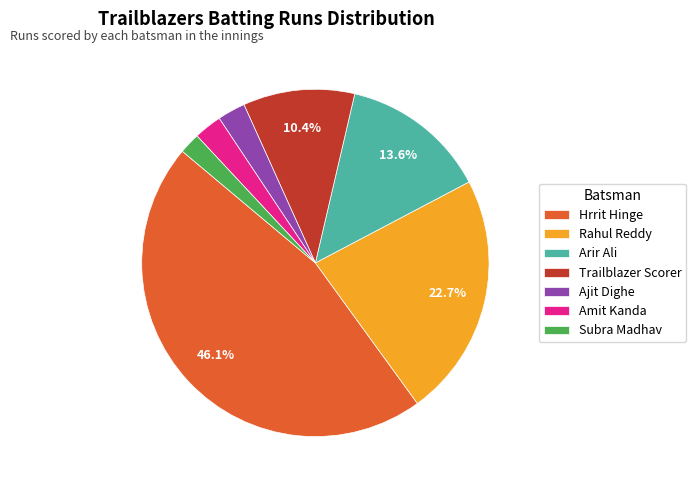

To the nearest percent, what is the difference between the Rahul Reddy and Arir Ali slice percentages?

9%